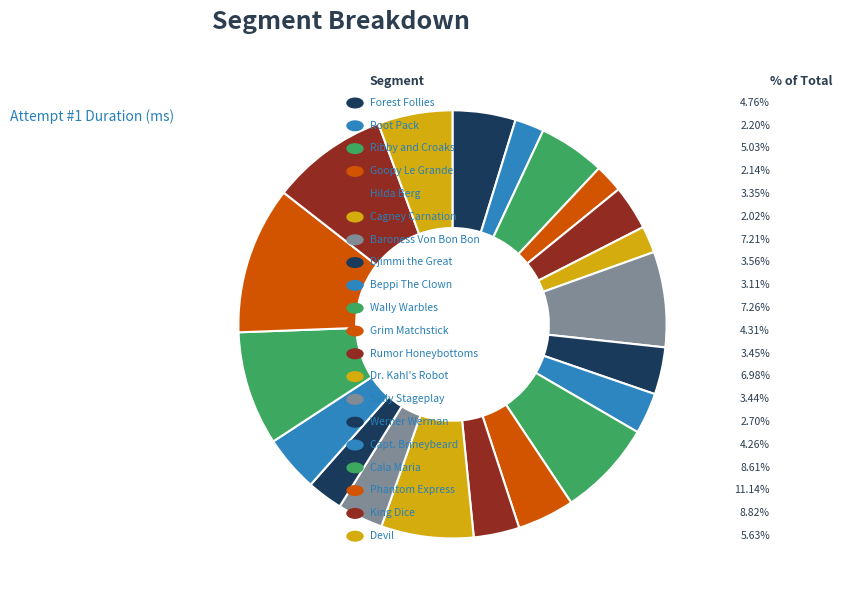

Count the number of slices in the pie.

20